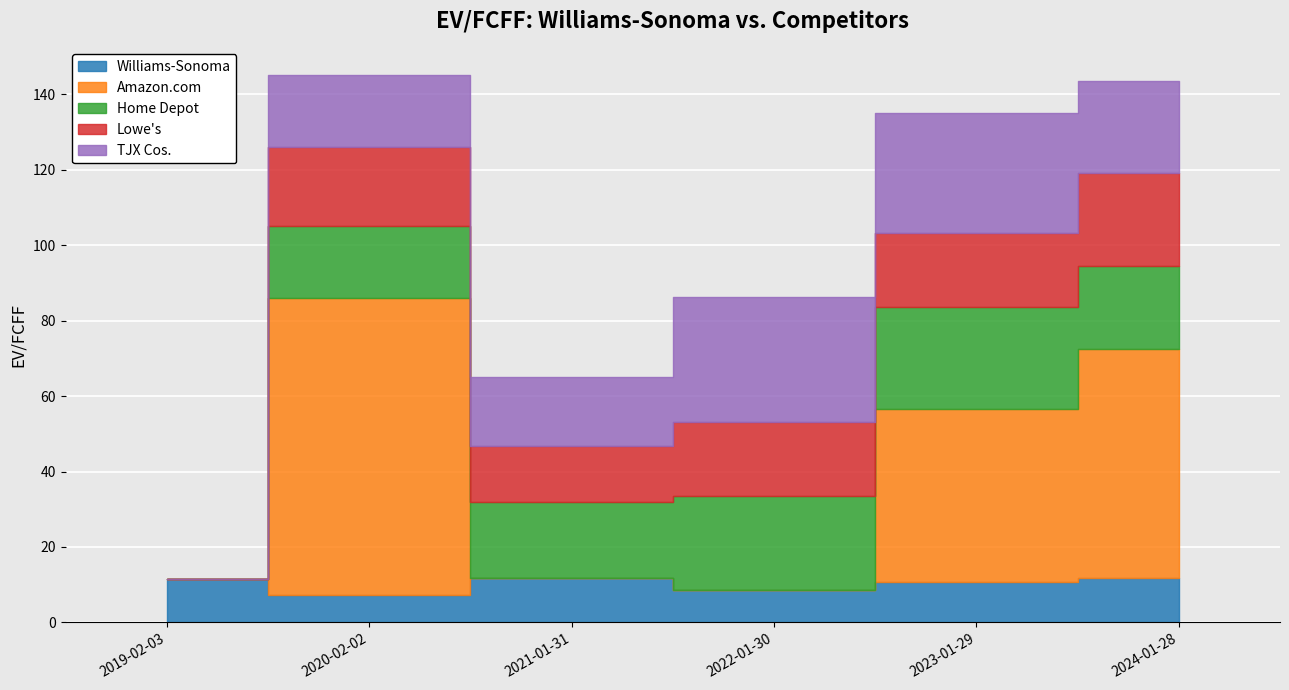

Where do Amazon.com and Williams-Sonoma first cross each other?

2019-02-03 and 2020-02-02